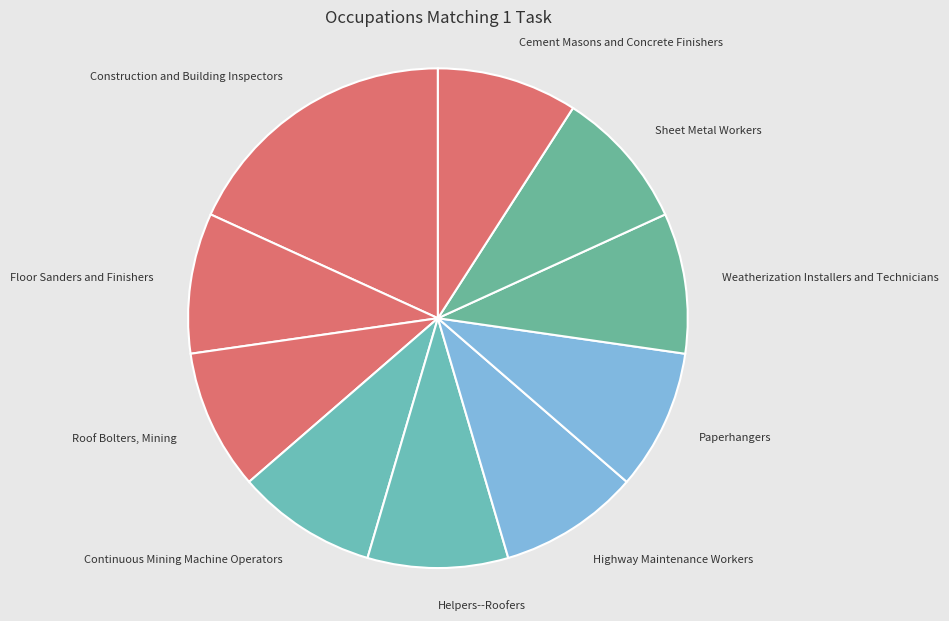

Does any single category account for the majority?

No